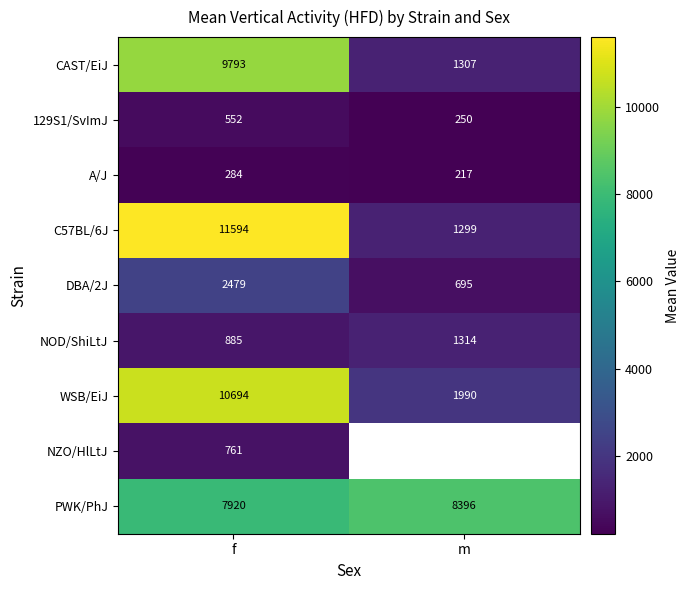

What value does the A/J series have at m?

217